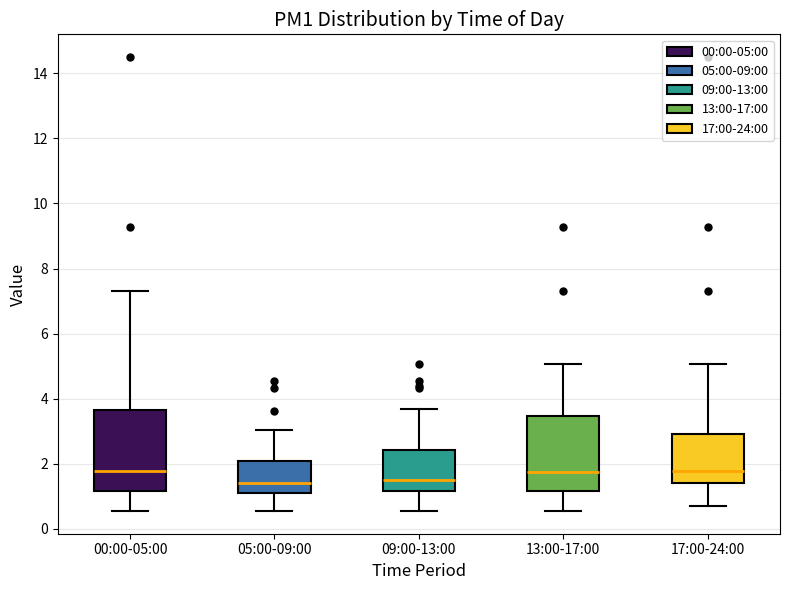

Reading left to right, read every box against the y-axis: the position of its median line, the range the box covers, and the ends of its whiskers. The values are not printed on the chart, so give them approximately, as read against the axis.

00:00-05:00: median 1.8, box 1.2 to 3.6, whiskers 0.6 to 7.4
05:00-09:00: median 1.4, box 1.0 to 2.2, whiskers 0.6 to 3.0
09:00-13:00: median 1.6, box 1.2 to 2.4, whiskers 0.6 to 3.6
13:00-17:00: median 1.8, box 1.2 to 3.4, whiskers 0.6 to 5.0
17:00-24:00: median 1.8, box 1.4 to 3.0, whiskers 0.8 to 5.0